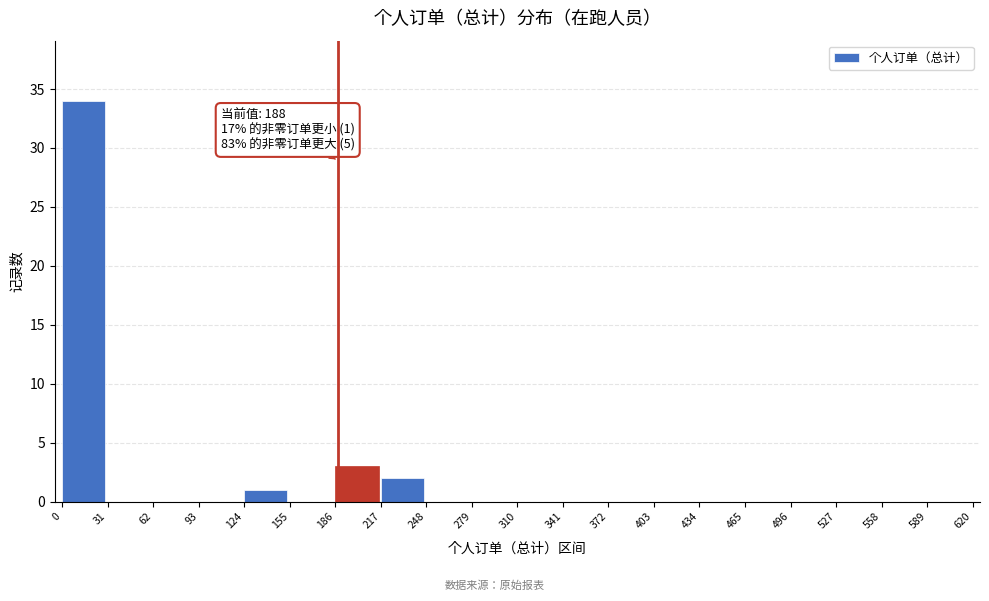

Over which range of the x-axis is the bar tallest?

0 to 31